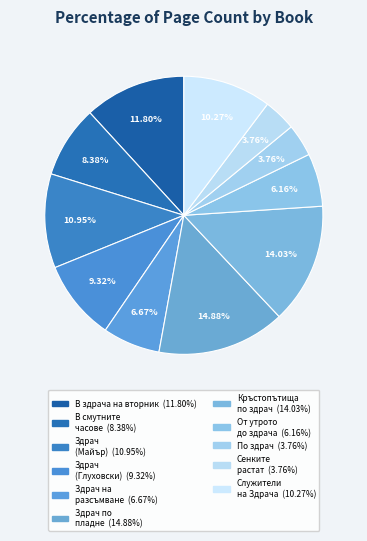

Is there a majority slice in this chart?

No